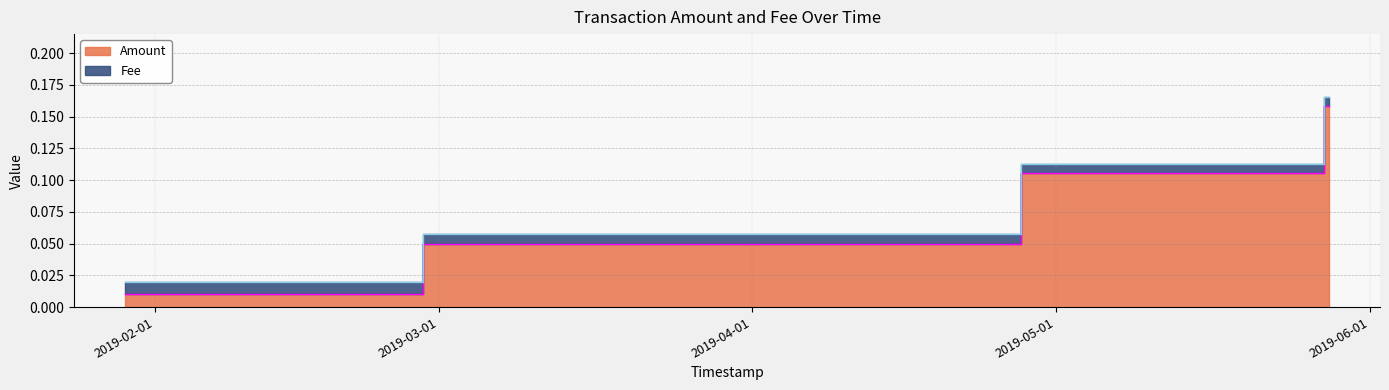

What is the difference between the maximum and minimum values?

0.1